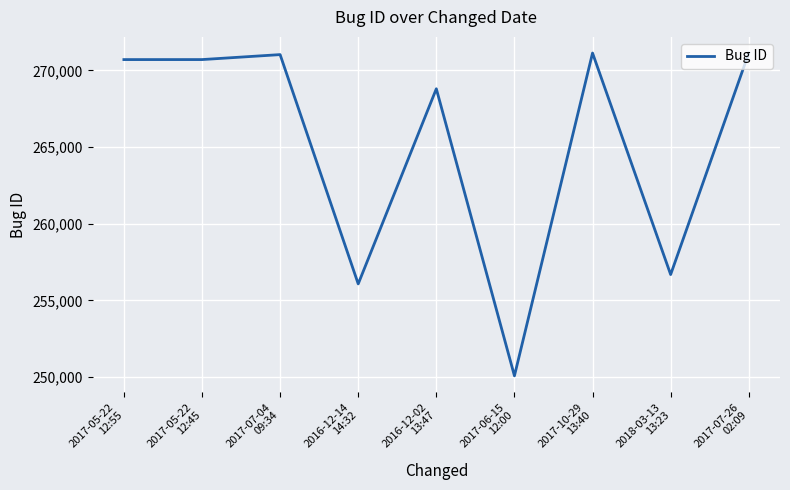

What is the difference between the maximum and minimum values?

21054